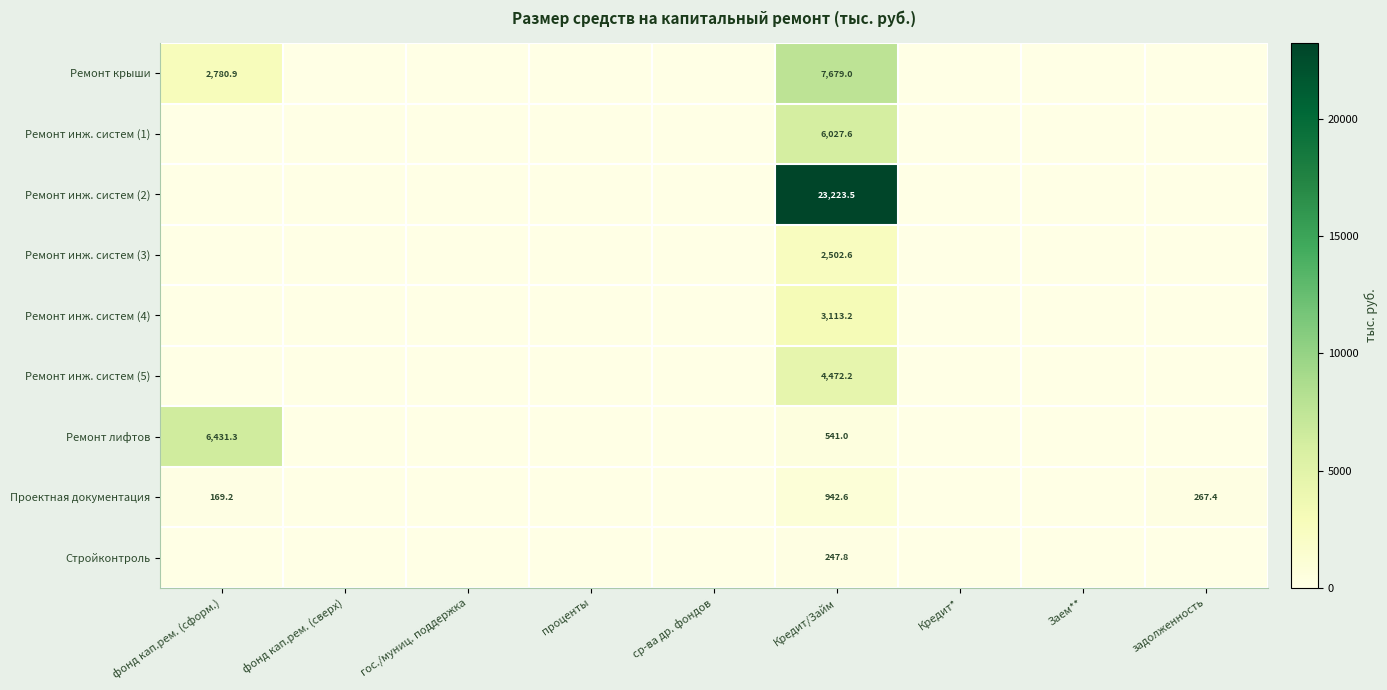

What is the greatest value displayed?

23223.5